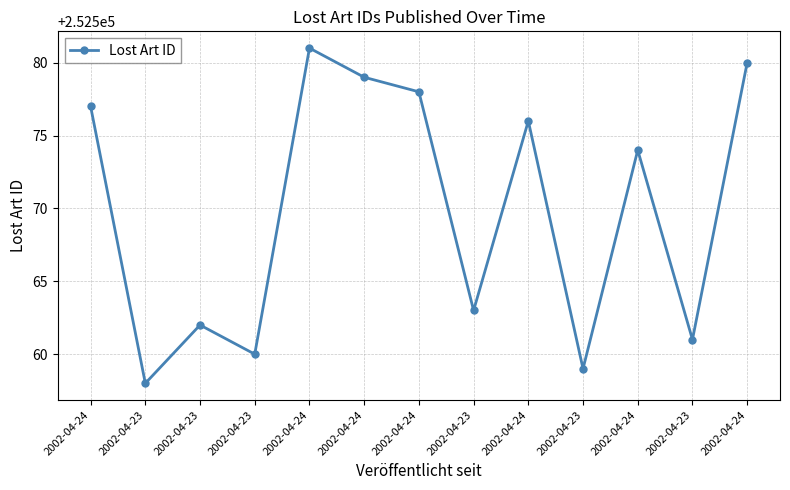

Approximately how many times larger is the value at 2002-04-23 compared to 2002-04-23?

1.0